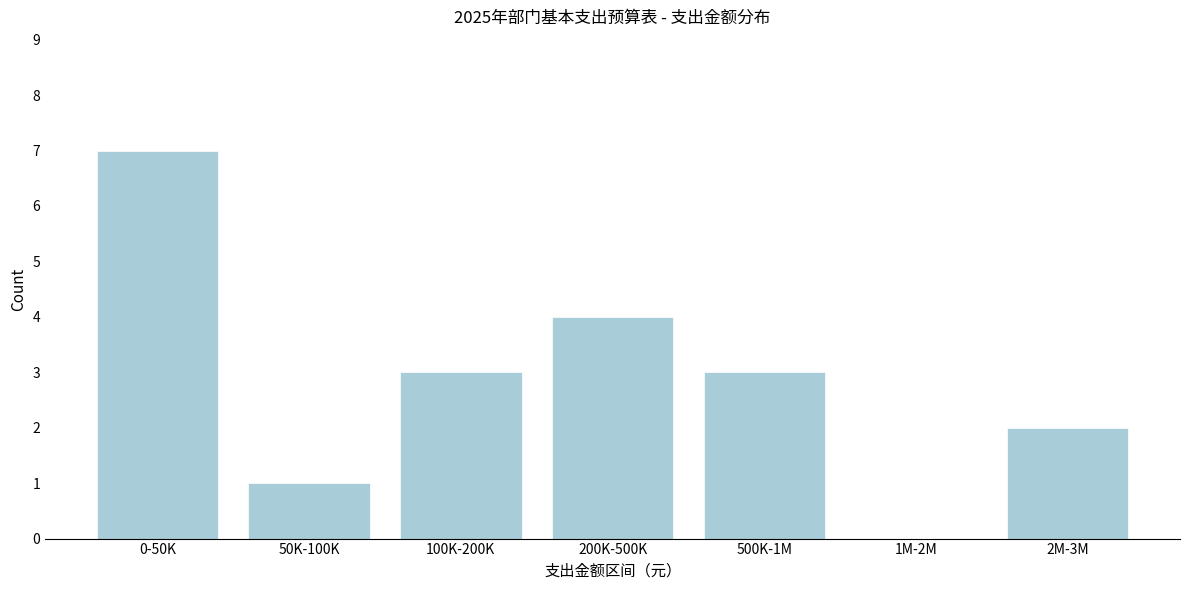

Reading right to left, what are all the values shown in this chart?

2M-3M=2	1M-2M=0	500K-1M=3	200K-500K=4	100K-200K=3	50K-100K=1	0-50K=7